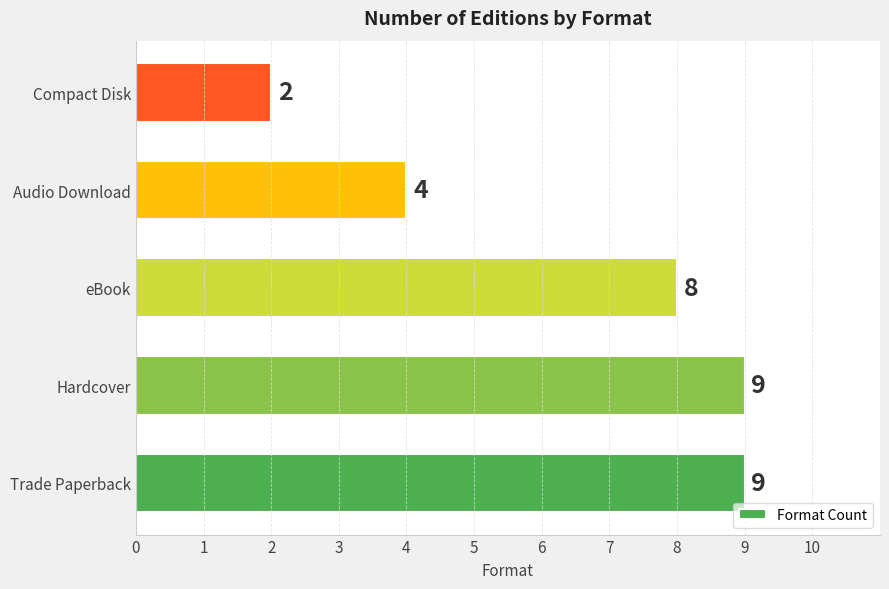

Count the values in the range 4 to 9.

4